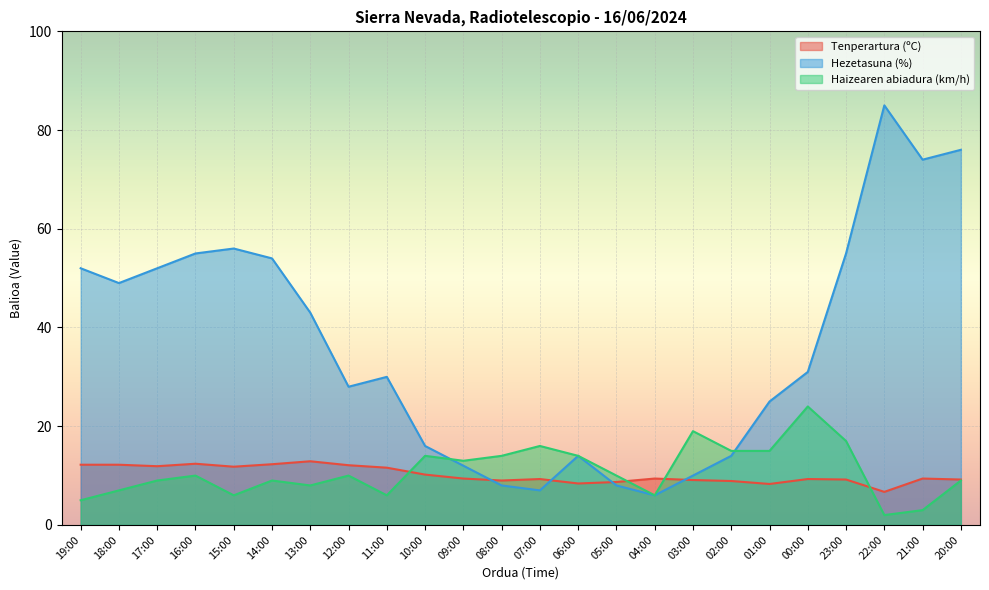

Reading left to right, transcribe all the data shown in this chart.

Tenperartura (ºC): 19:00=12.2	18:00=12.2	17:00=11.9	16:00=12.4	15:00=11.8	14:00=12.3	13:00=12.9	12:00=12.1	11:00=11.6	10:00=10.2	09:00=9.4	08:00=9.0	07:00=9.3	06:00=8.4	05:00=8.7	04:00=9.4	03:00=9.1	02:00=8.9	01:00=8.3	00:00=9.3	23:00=9.2	22:00=6.7	21:00=9.4	20:00=9.2
Hezetasuna (%): 19:00=52.0	18:00=49.0	17:00=52.0	16:00=55.0	15:00=56.0	14:00=54.0	13:00=43.0	12:00=28.0	11:00=30.0	10:00=16.0	09:00=12.0	08:00=8.0	07:00=7.0	06:00=14.0	05:00=8.0	04:00=6.0	03:00=10.0	02:00=14.0	01:00=25.0	00:00=31.0	23:00=55.0	22:00=85.0	21:00=74.0	20:00=76.0
Haizearen abiadura (km/h): 19:00=5.0	18:00=7.0	17:00=9.0	16:00=10.0	15:00=6.0	14:00=9.0	13:00=8.0	12:00=10.0	11:00=6.0	10:00=14.0	09:00=13.0	08:00=14.0	07:00=16.0	06:00=14.0	05:00=10.0	04:00=6.0	03:00=19.0	02:00=15.0	01:00=15.0	00:00=24.0	23:00=17.0	22:00=2.0	21:00=3.0	20:00=9.0